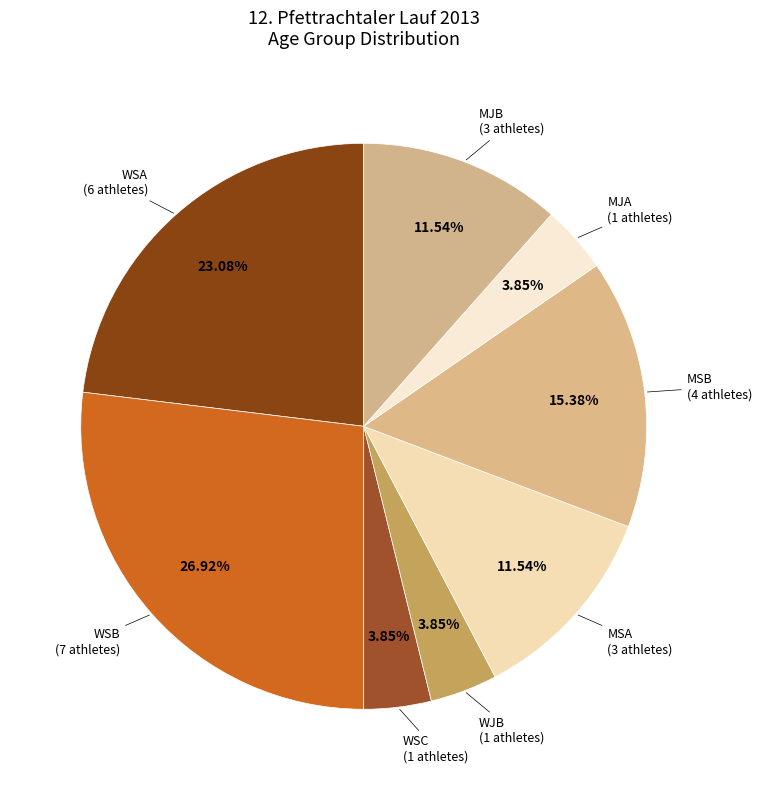

Rank the categories by value from highest to lowest.

WSB, WSA, MSB, MSA, MJB, WSC, WJB, MJA